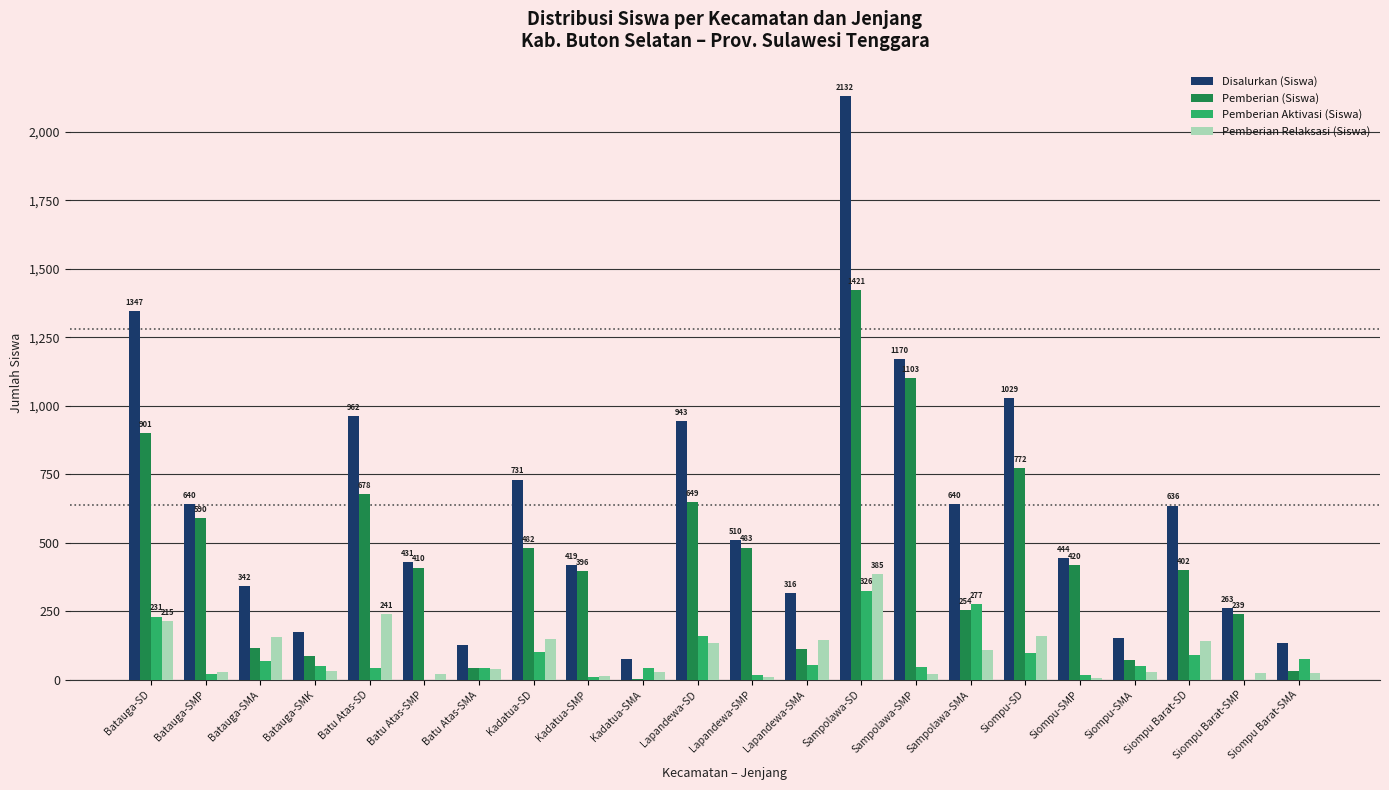

Are the bars horizontal?

No